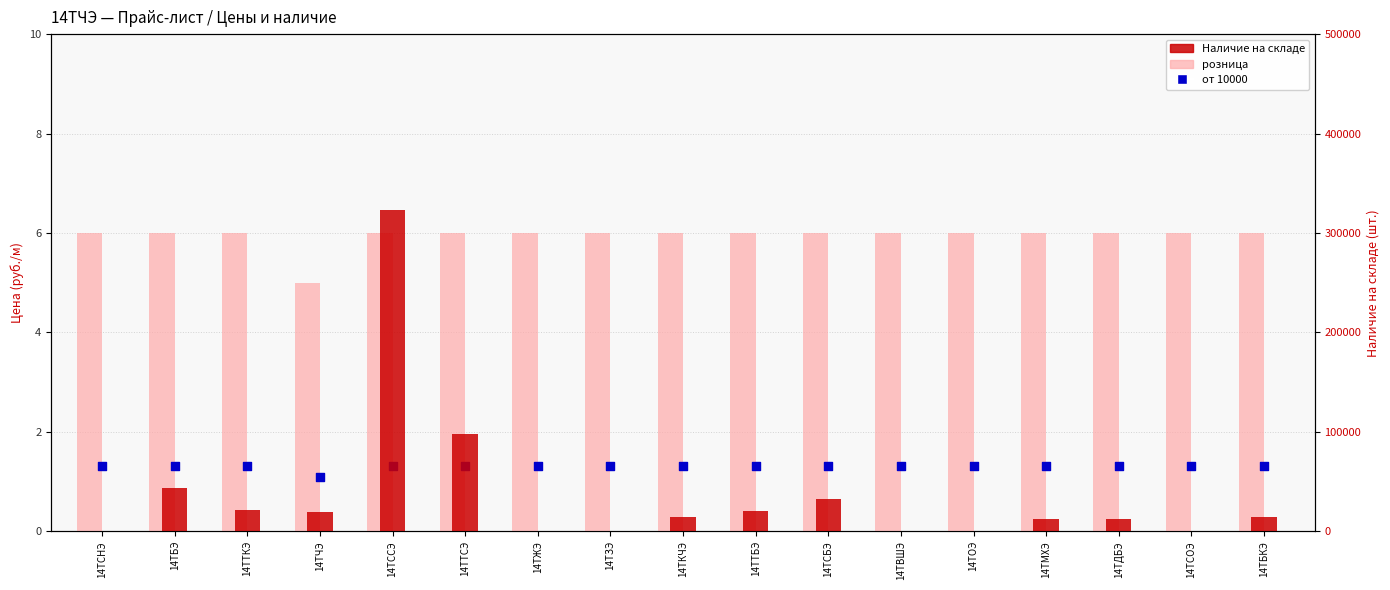

Which series contains the lowest Y value?

Наличие на складе